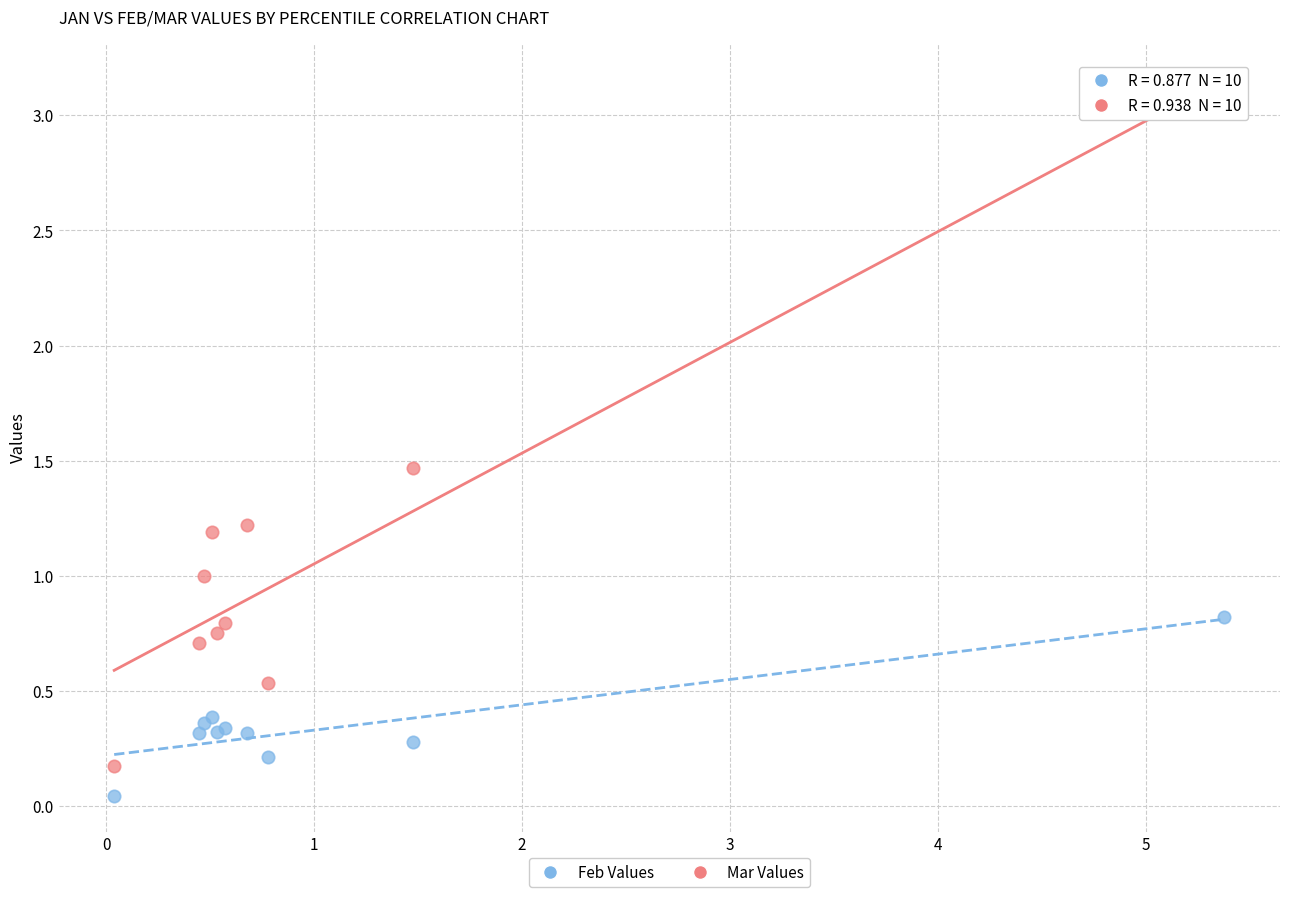

What is the X range (max minus min) for the scatter plot?

5.3